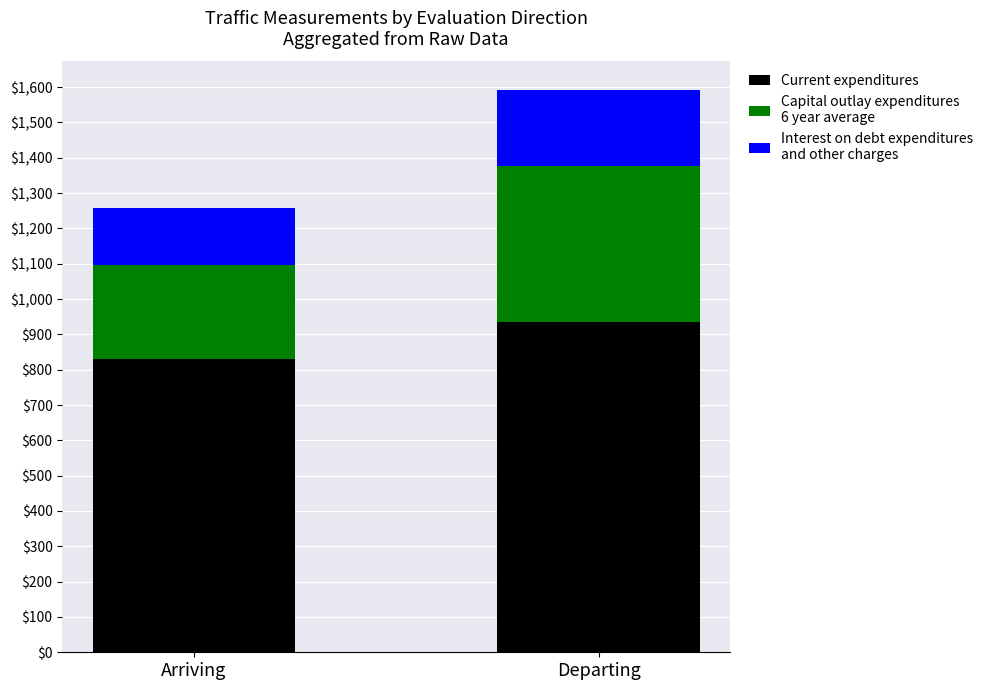

Reading right to left, what are the values for Current expenditures?

Departing=935	Arriving=830